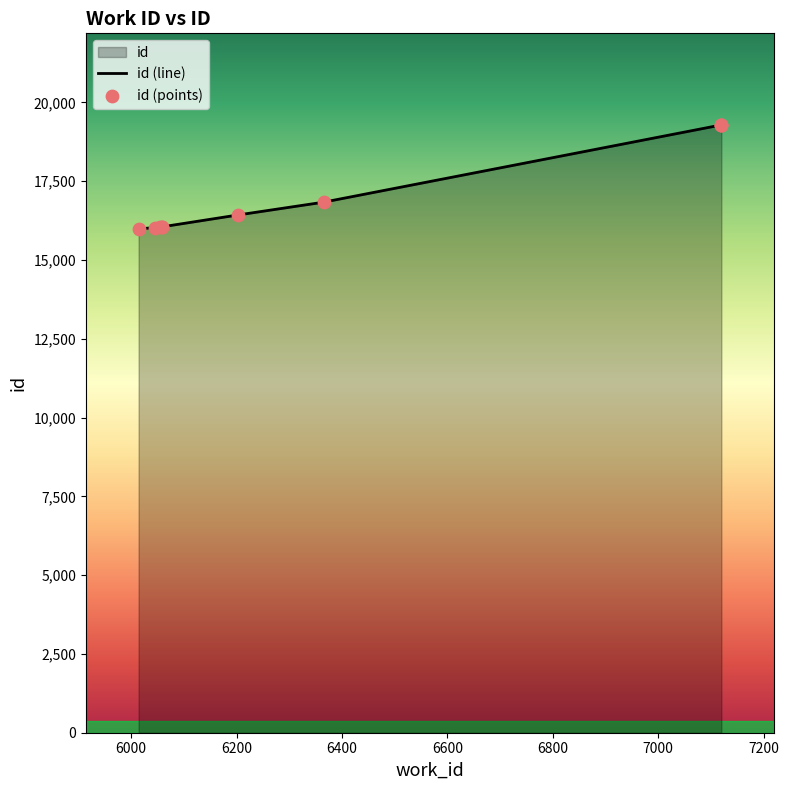

What is the total value across all series at 7200?

38572